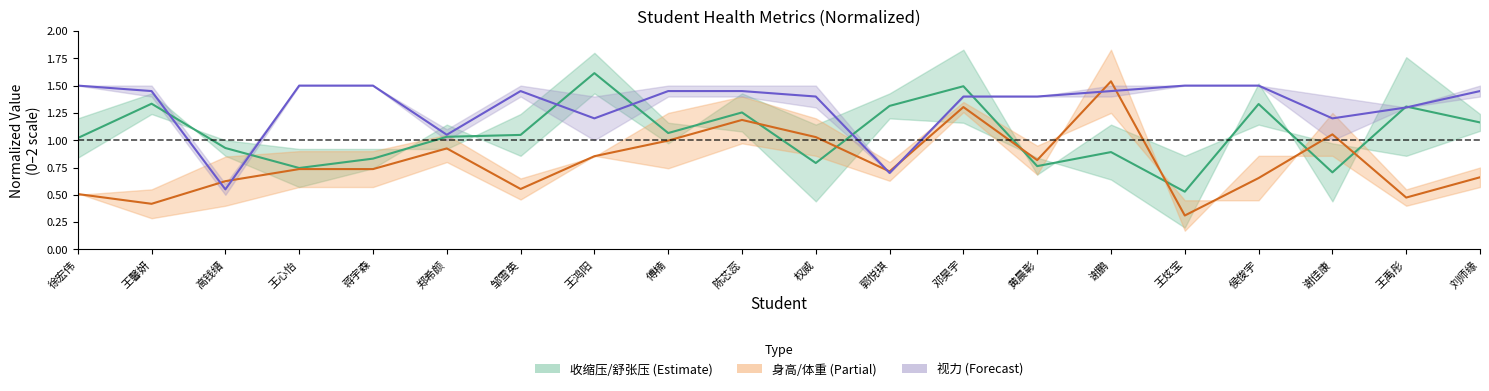

Reading left to right, transcribe all the data shown in this chart.

收缩压(*): 徐宏伟=1.0	王馨妍=1.3	高钱缙=0.9	王心怡=0.7	蒋宇森=0.8	郑希颜=1.0	邹雪英=1.0	王鸿阳=1.6	傅楠=1.1	陈芯蕊=1.3	权威=0.8	郭悦琪=1.3	邓昊宇=1.5	黄晨彰=0.8	谢鹏=0.9	王炫宝=0.5	侯俊宇=1.3	谢佳康=0.7	王禹彤=1.3	刘师缘=1.2
身高(*): 徐宏伟=0.5	王馨妍=0.4	高钱缙=0.6	王心怡=0.7	蒋宇森=0.7	郑希颜=0.9	邹雪英=0.6	王鸿阳=0.9	傅楠=1.0	陈芯蕊=1.2	权威=1.0	郭悦琪=0.7	邓昊宇=1.3	黄晨彰=0.8	谢鹏=1.5	王炫宝=0.3	侯俊宇=0.7	谢佳康=1.1	王禹彤=0.5	刘师缘=0.7
右眼视力(*): 徐宏伟=1.5	王馨妍=1.5	高钱缙=0.5	王心怡=1.5	蒋宇森=1.5	郑希颜=1.0	邹雪英=1.5	王鸿阳=1.2	傅楠=1.5	陈芯蕊=1.5	权威=1.4	郭悦琪=0.7	邓昊宇=1.4	黄晨彰=1.4	谢鹏=1.5	王炫宝=1.5	侯俊宇=1.5	谢佳康=1.2	王禹彤=1.3	刘师缘=1.5